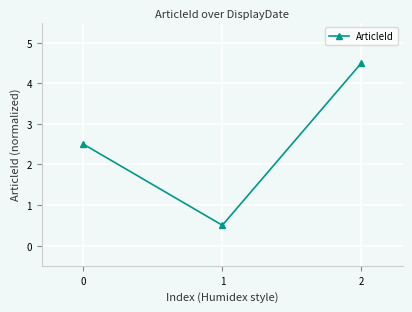

Between 2 and 1, which is larger?

2